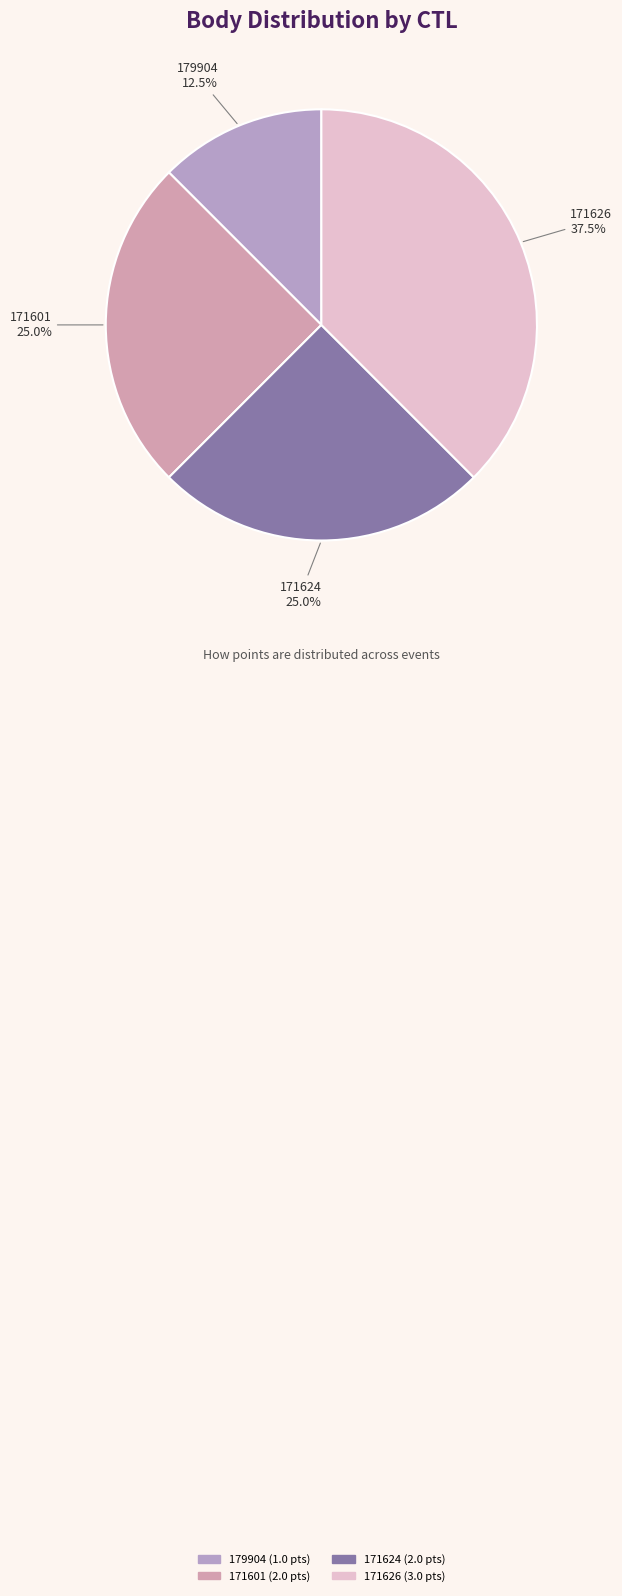

To the nearest percent, what is the difference between the largest and smallest slice percentages?

25%